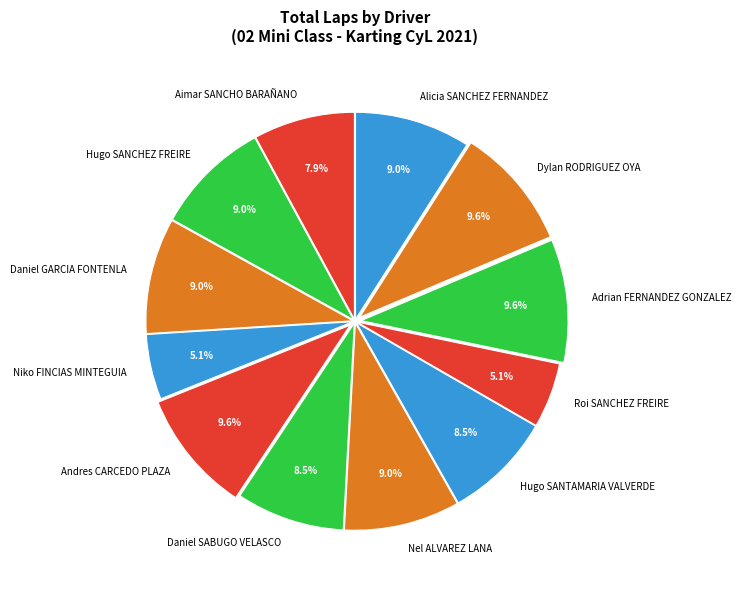

What portion of the pie excludes Hugo SANTAMARIA VALVERDE?

91.5%